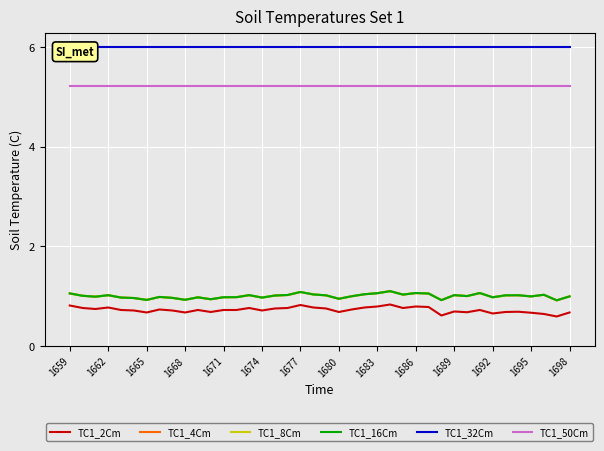

True or false: TC1_16Cm and TC1_4Cm cross at least once.

False